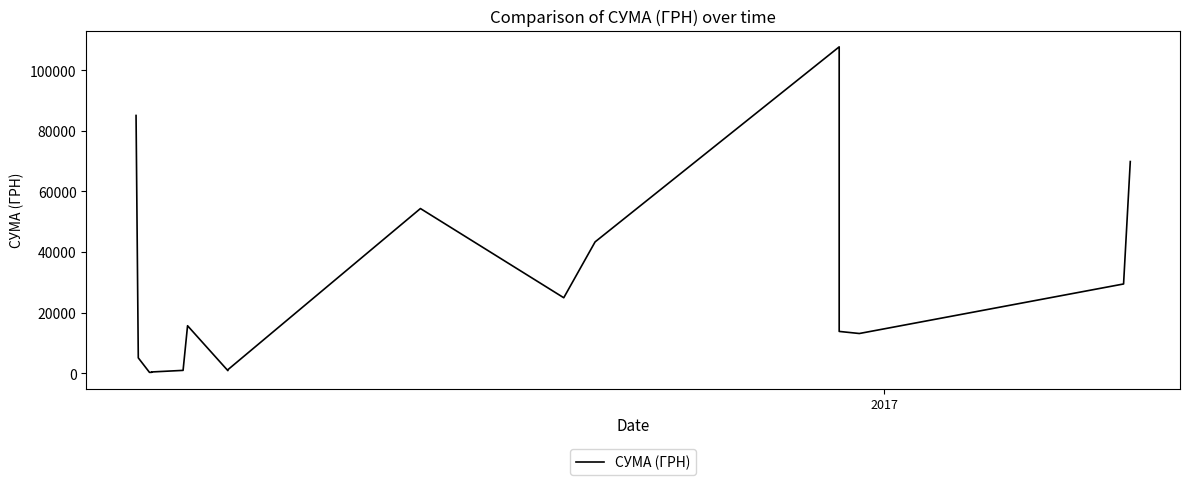

Reading right to left, transcribe all the data shown in this chart.

69829.0	29440.0	13100.0	13788.0	22122.9	107657.1	43325.5	24897.0	54324.4	1152.5	852.6	15664.3	937.8	417.0	300.0	271.4	5060.1	85026.0